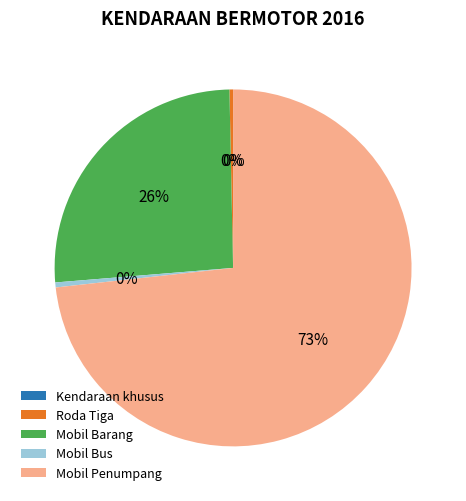

What is the largest slice in the pie chart?

Mobil Penumpang